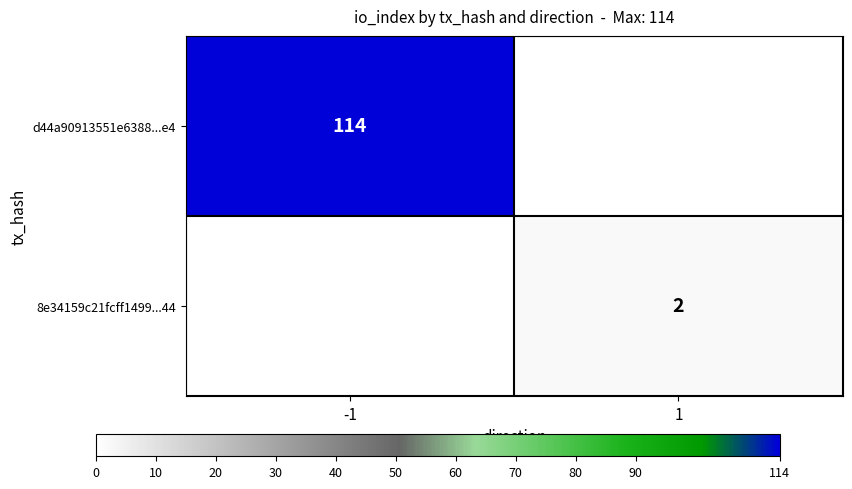

At how many categories does at least one series exceed 5?

1